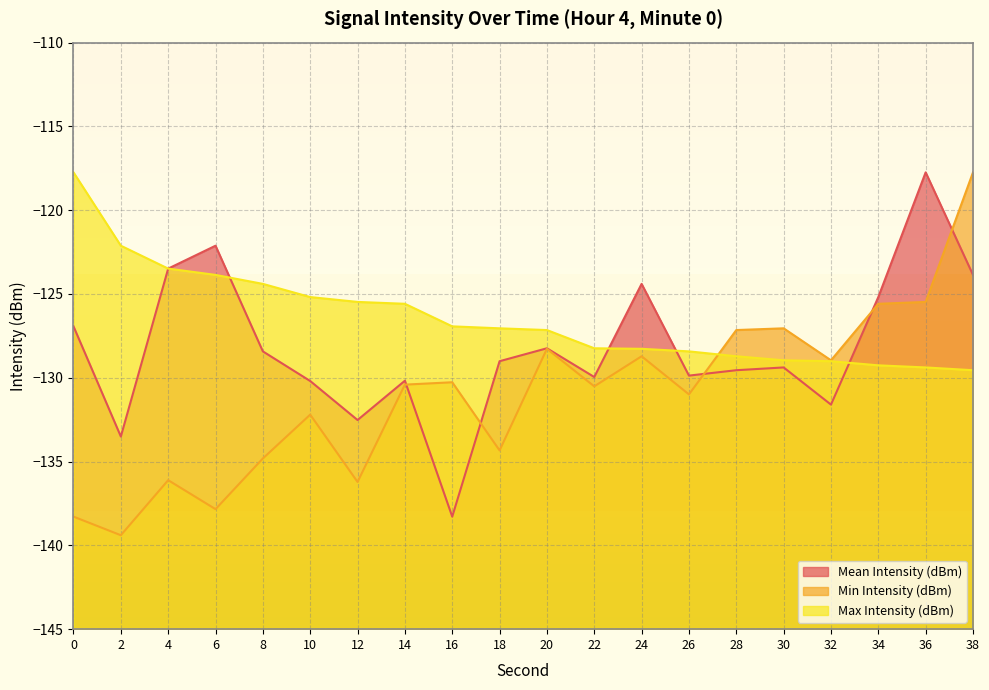

At which category is the sum across all series the highest?

38